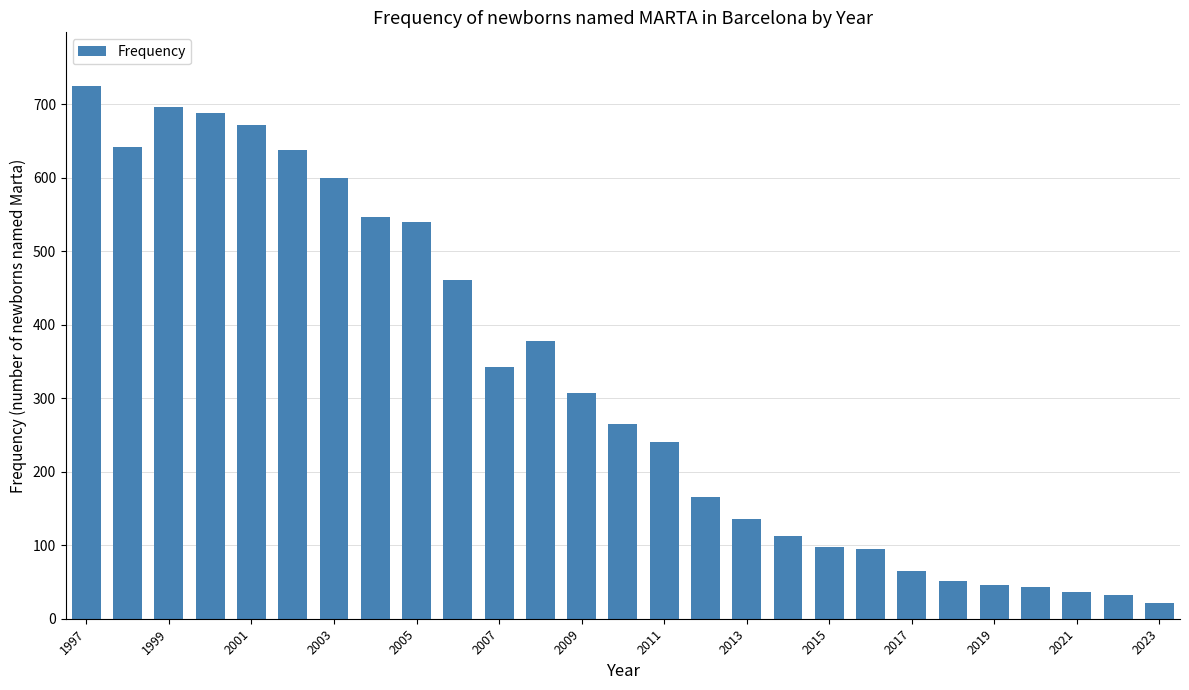

What is the value of the 13th bar from the left?

307